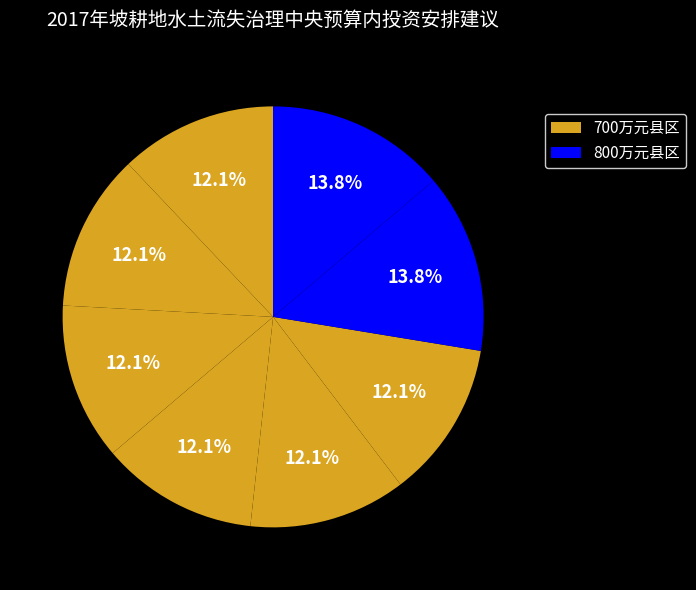

Count the number of slices in the pie.

8